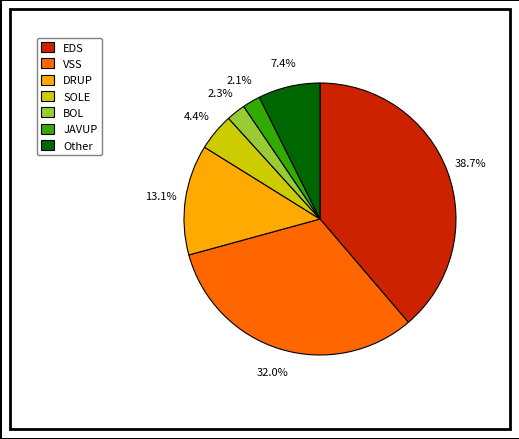

Is there a majority slice in this chart?

No